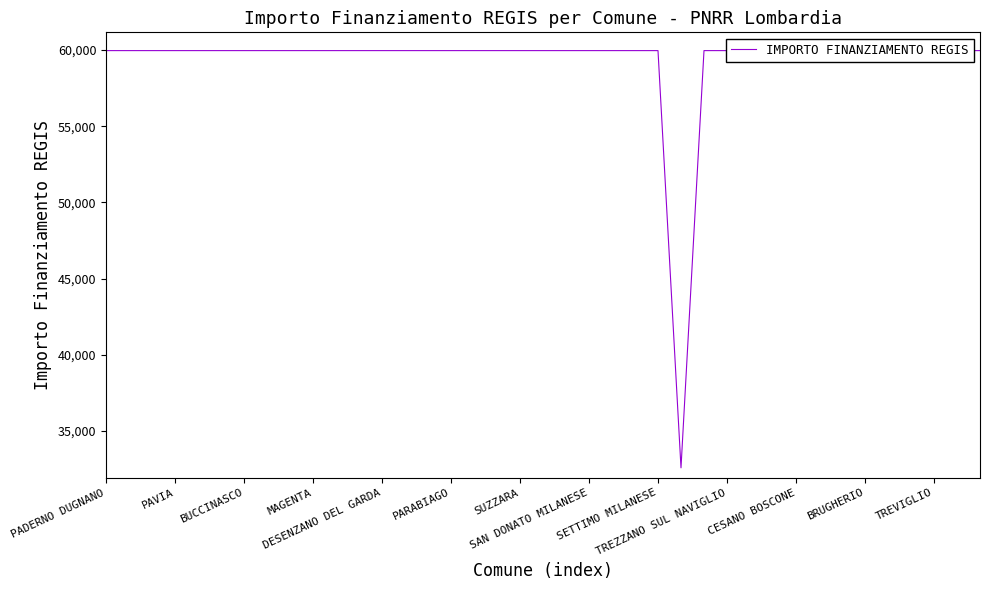

The chart shows a value of 80547 at 13. True or false?

False